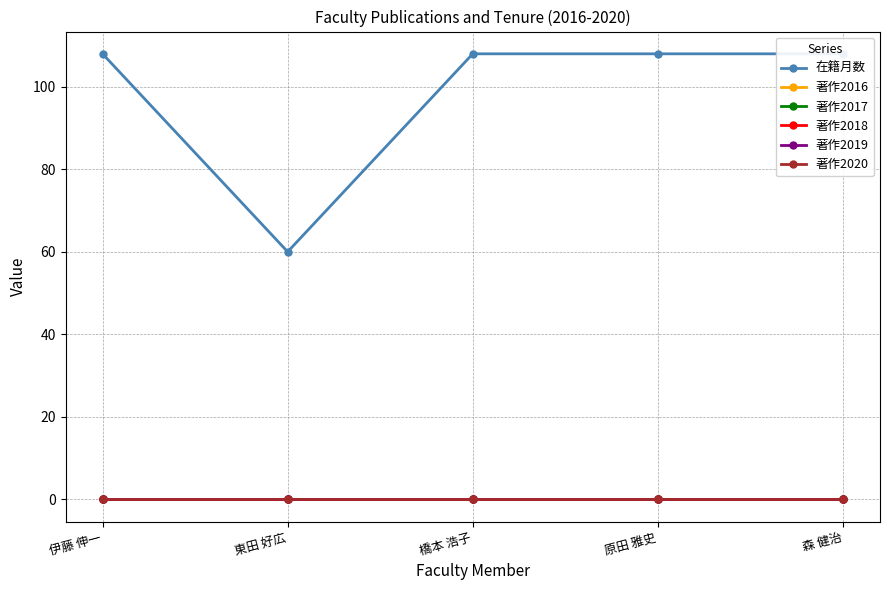

True or false: 在籍月数 has a value of 28 at 原田 雅史.

False